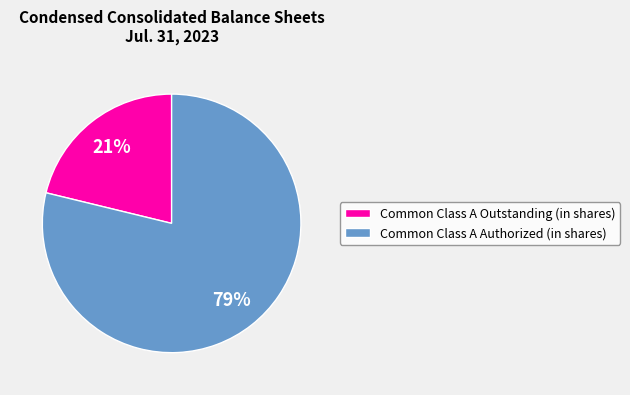

Which slice is the largest?

Common Class A Authorized (in shares)